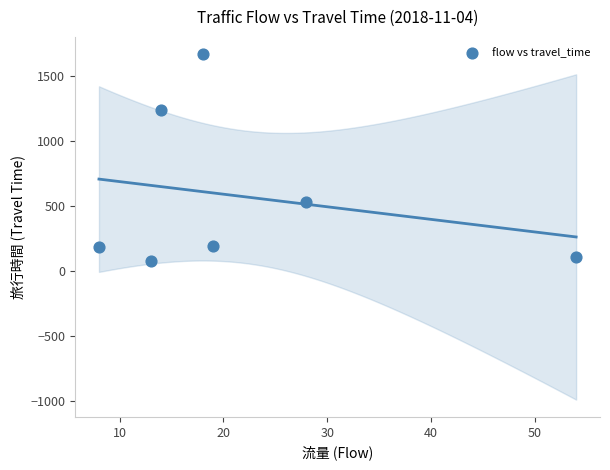

What is the average X value?

22